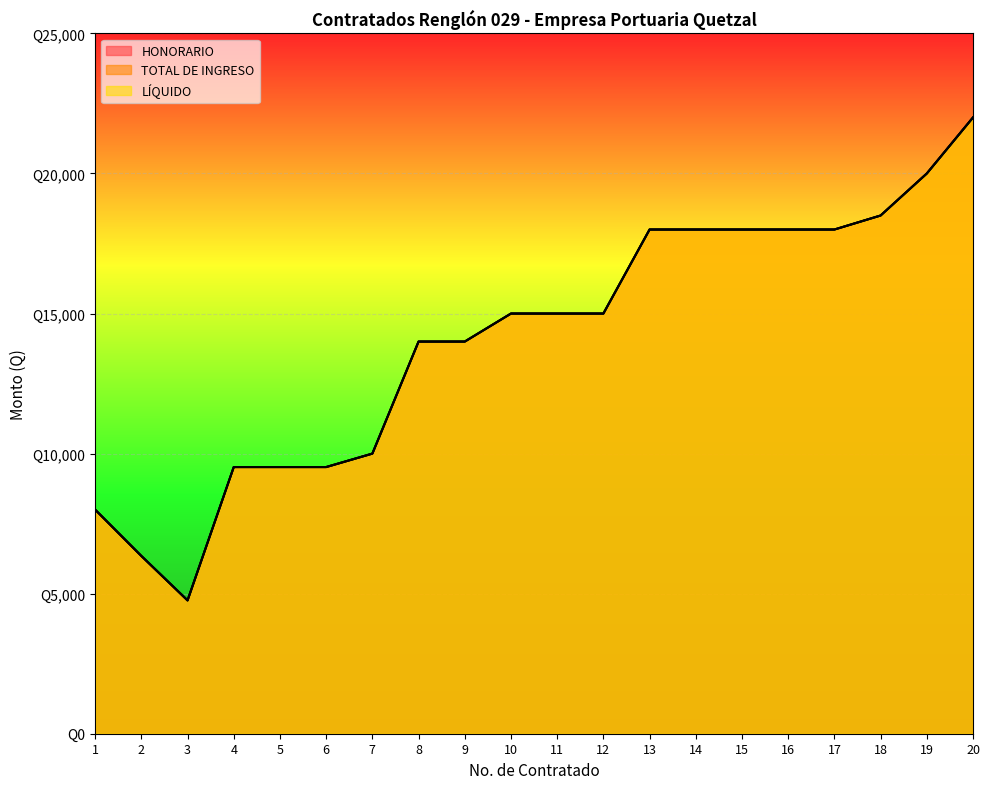

Where does the HONORARIO series first go above 15000?

13